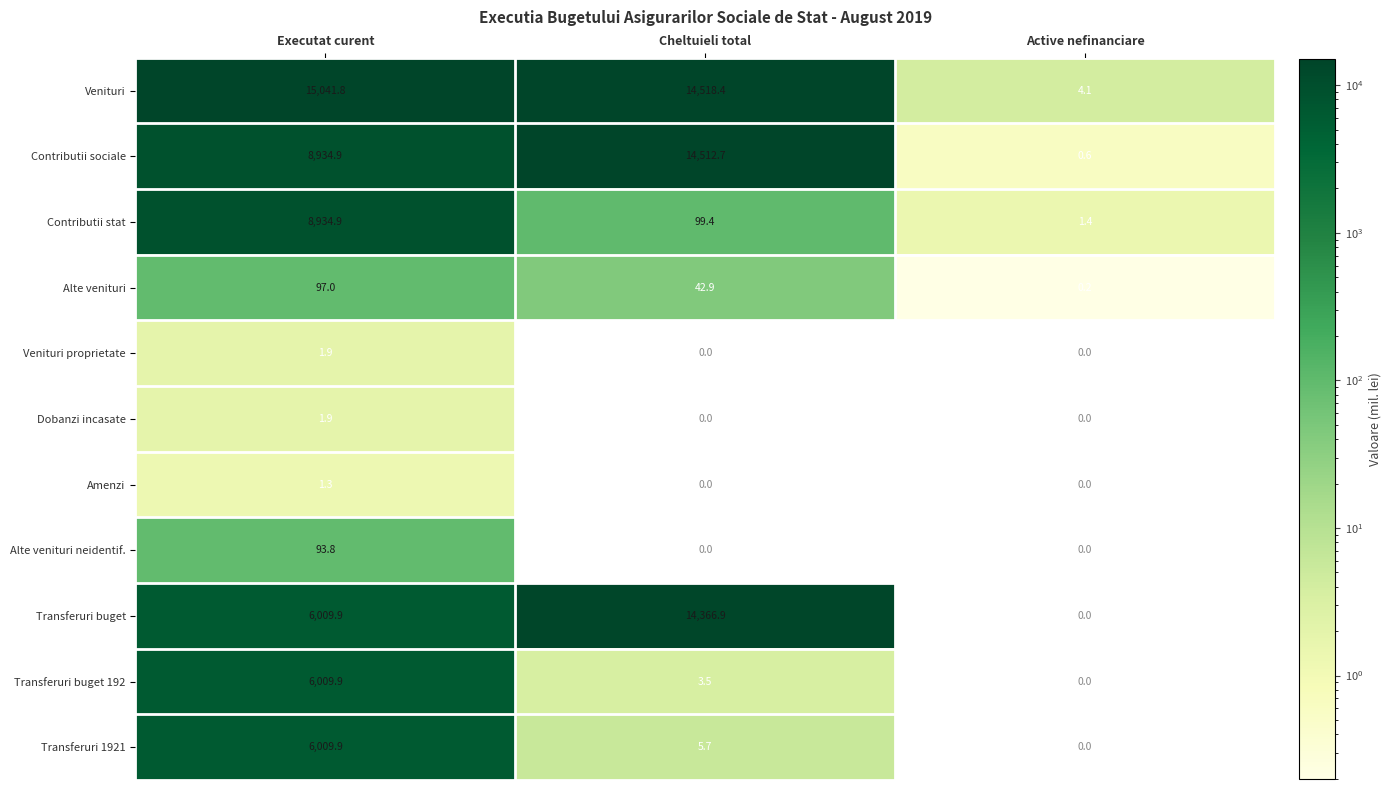

Count the number of categories in the chart.

3